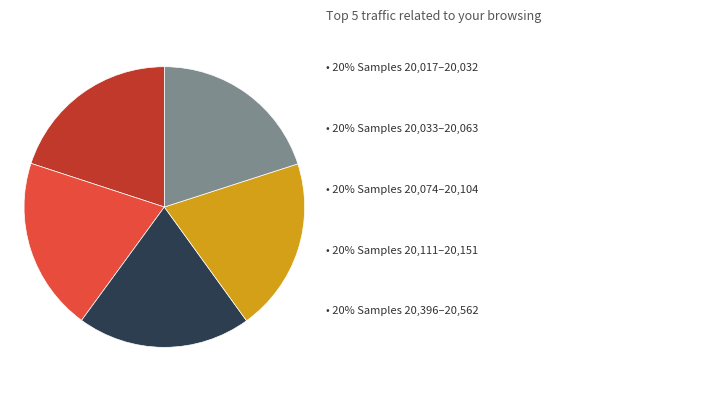

Is there a majority slice in this chart?

No